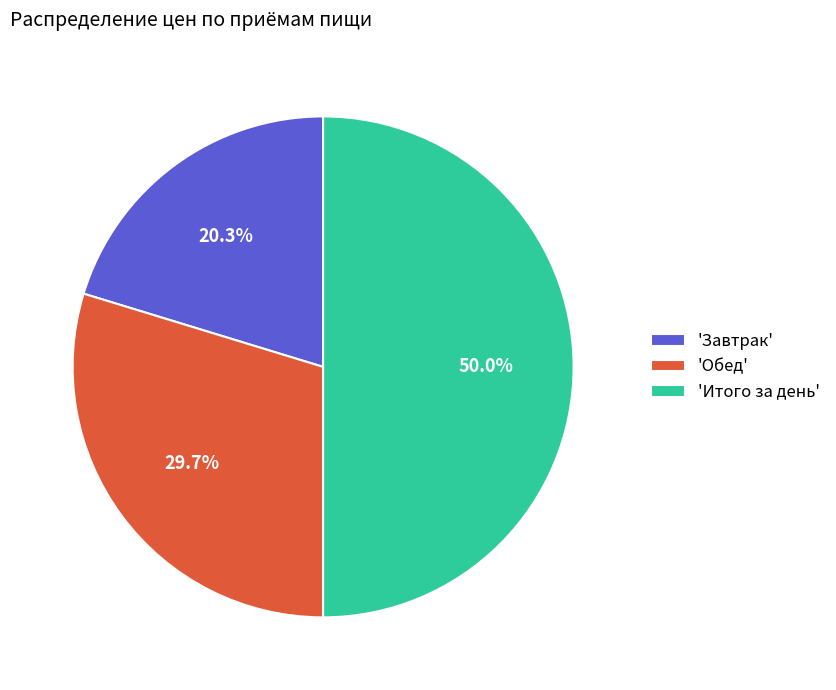

Combined, what portion of the pie is 'Завтрак' and 'Обед'?

50.0%